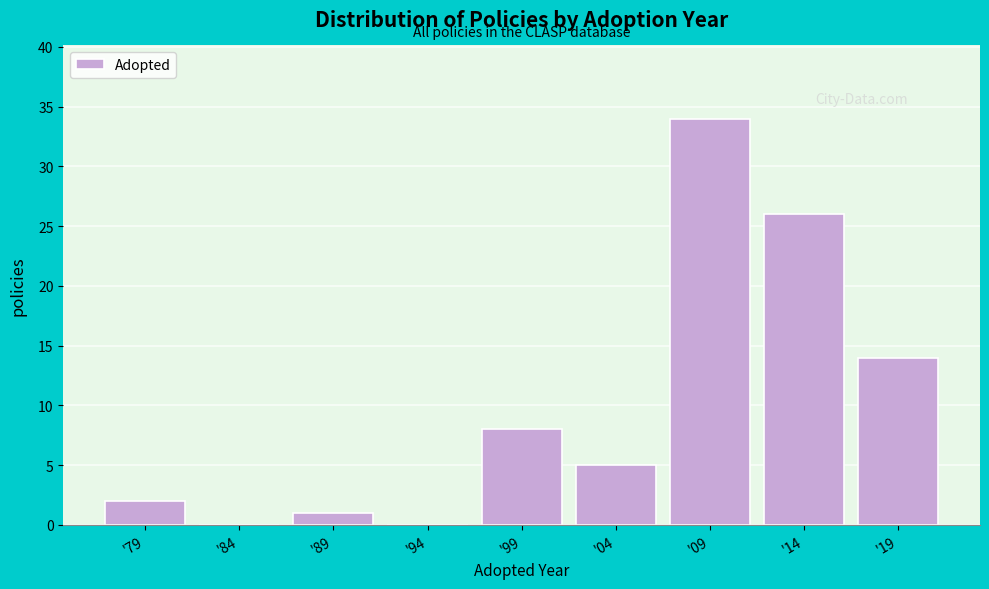

Reading right to left, list all the values displayed in this chart.

'19=14	'14=26	'09=34	'04=5	'99=8	'94=0	'89=1	'84=0	'79=2